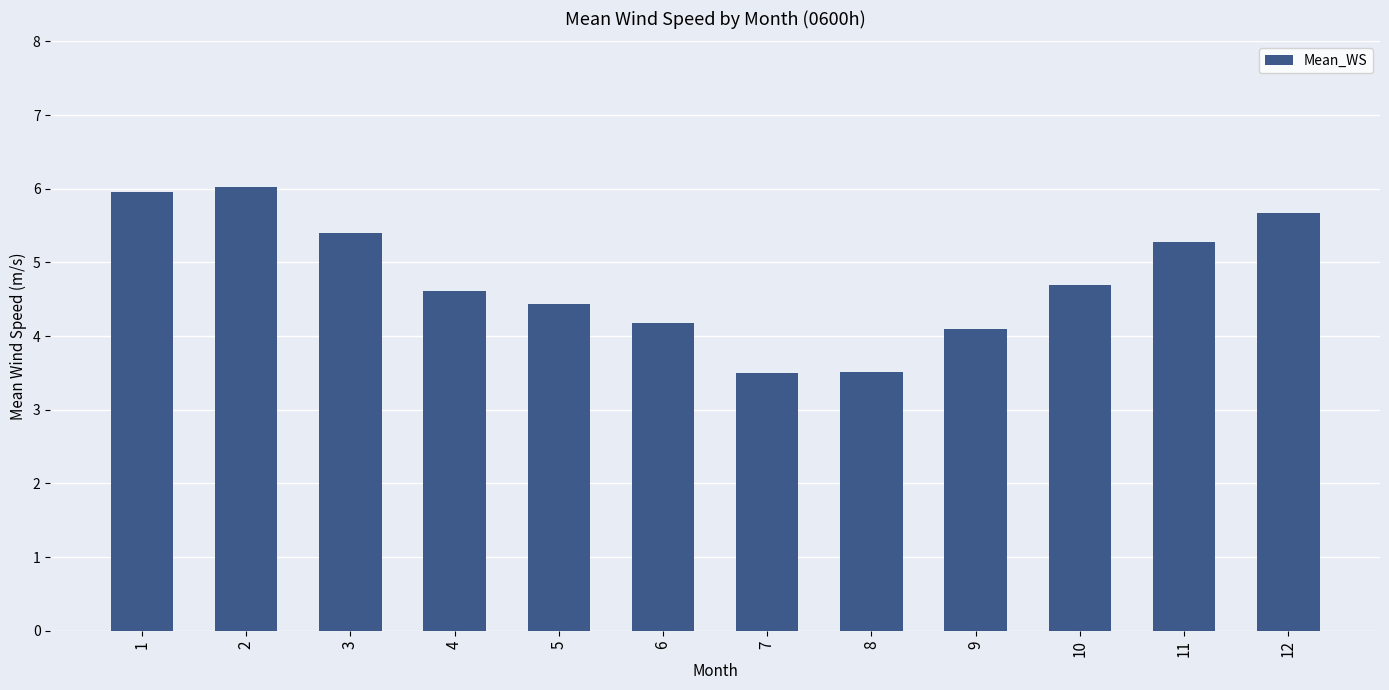

What is the sum of the values at 7 and 3?

8.9